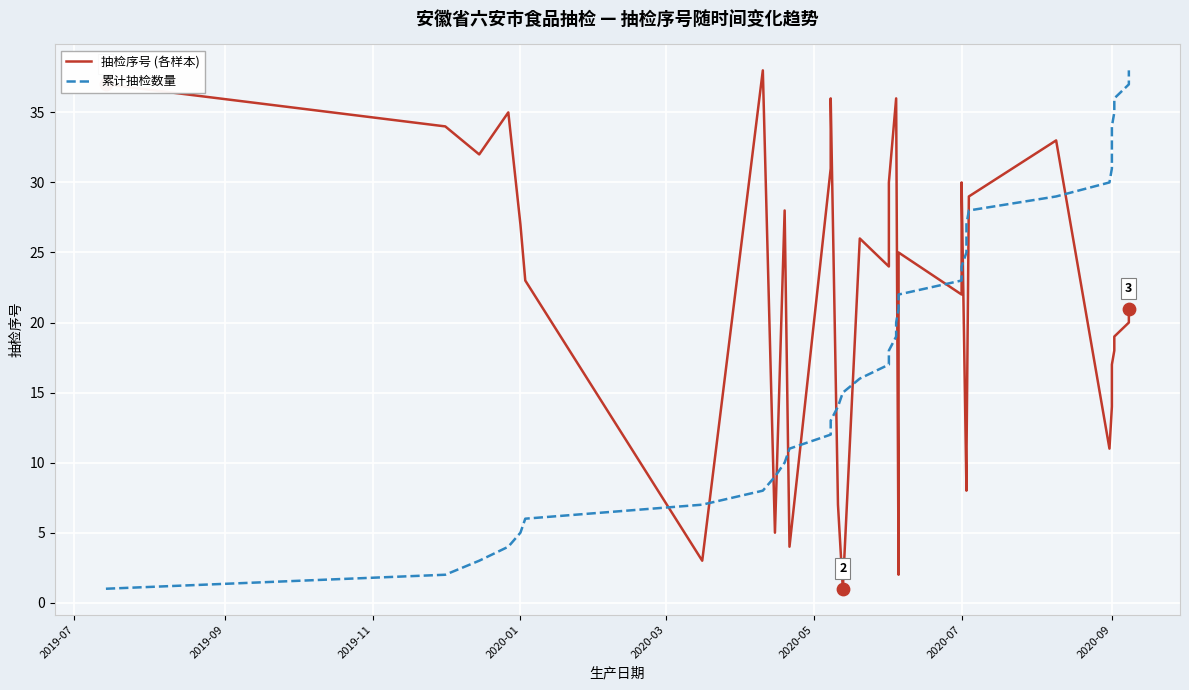

What is the total value across all series at 2020-07?

45